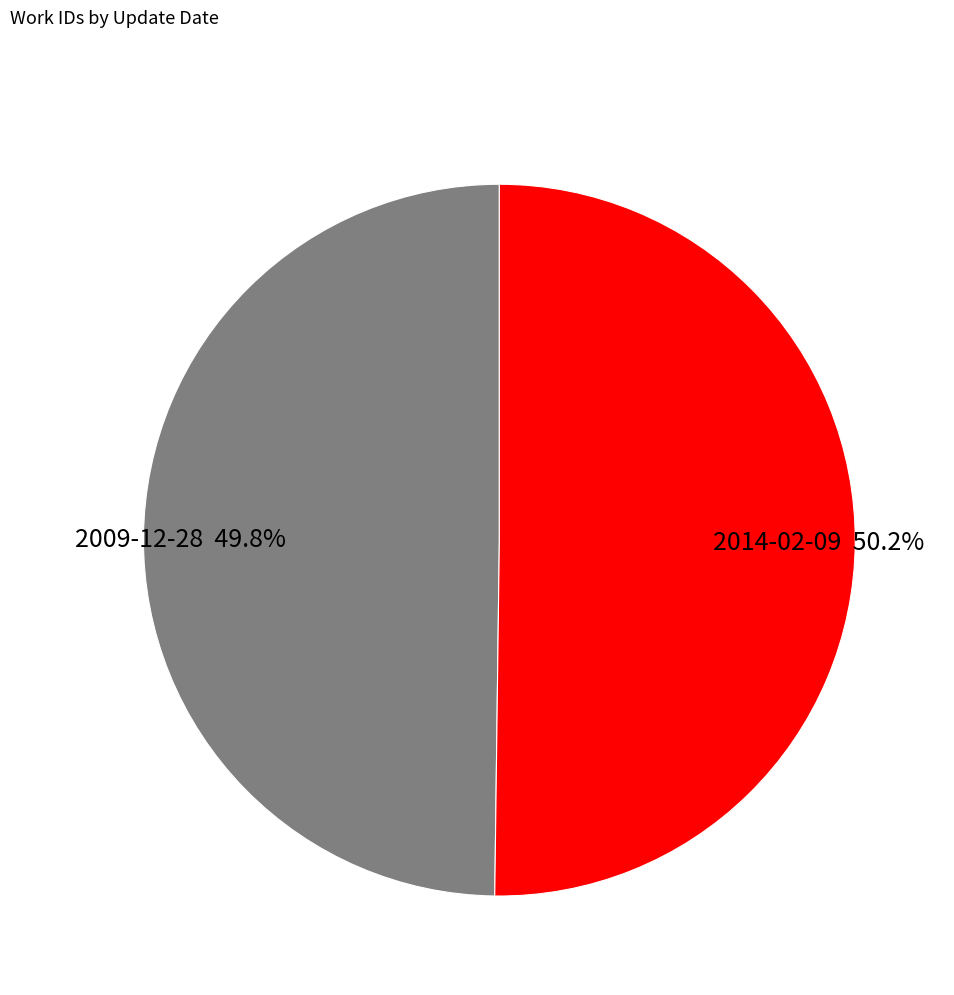

Is it true that 2014-02-09 is 59% of the pie?

False